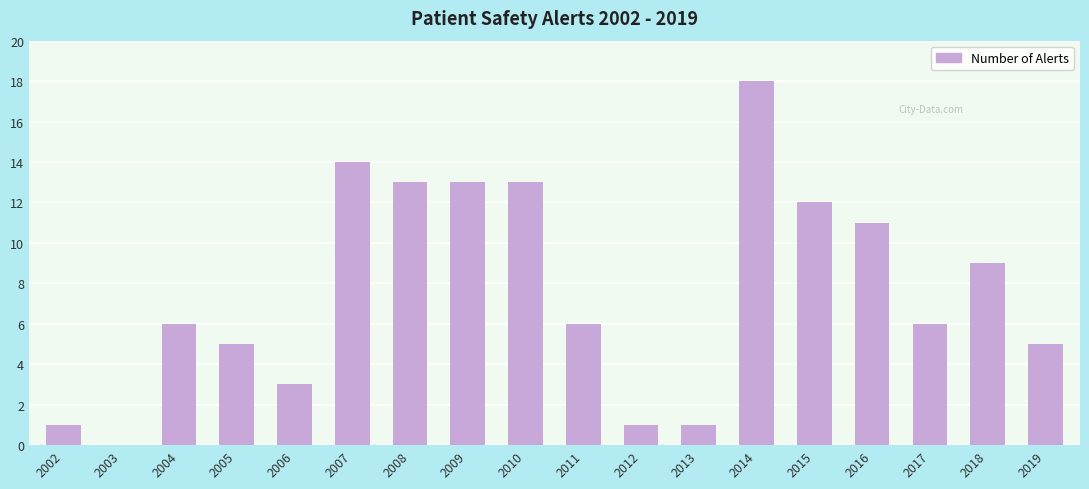

Is it true that the value at 2007 is 18?

False